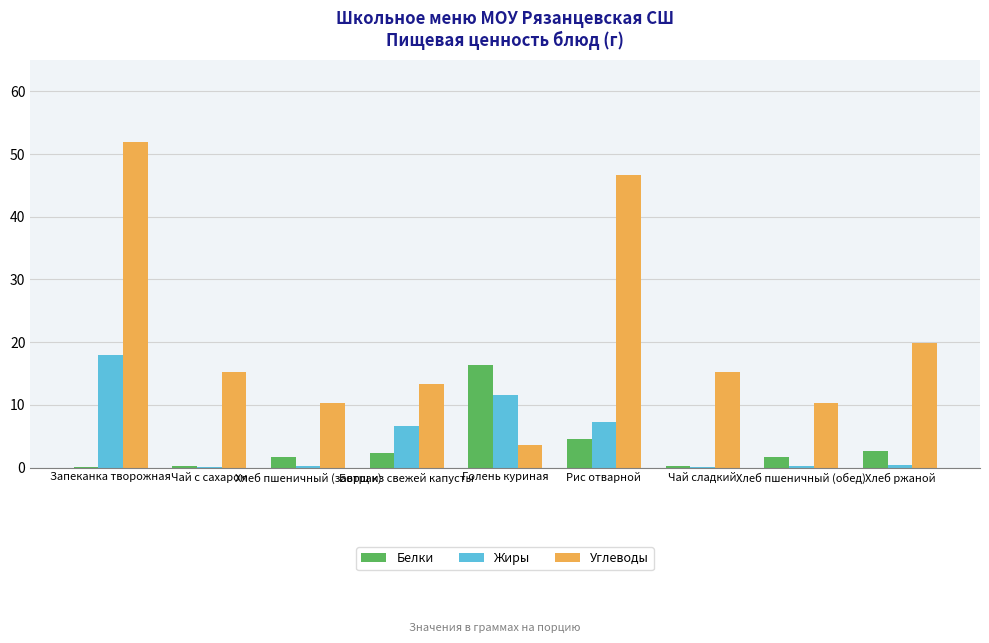

Which label corresponds to the largest value in the chart?

Запеканка творожная